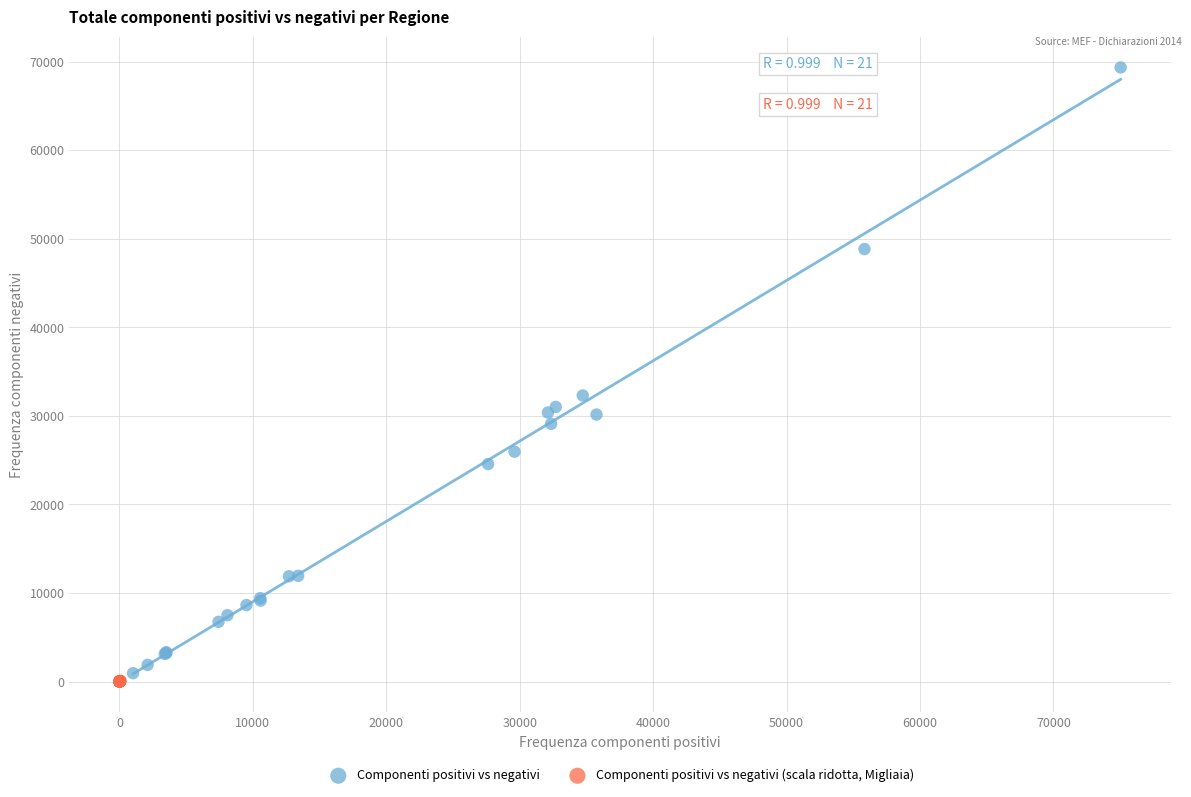

Which series contains the highest Y value?

Componenti positivi vs negativi